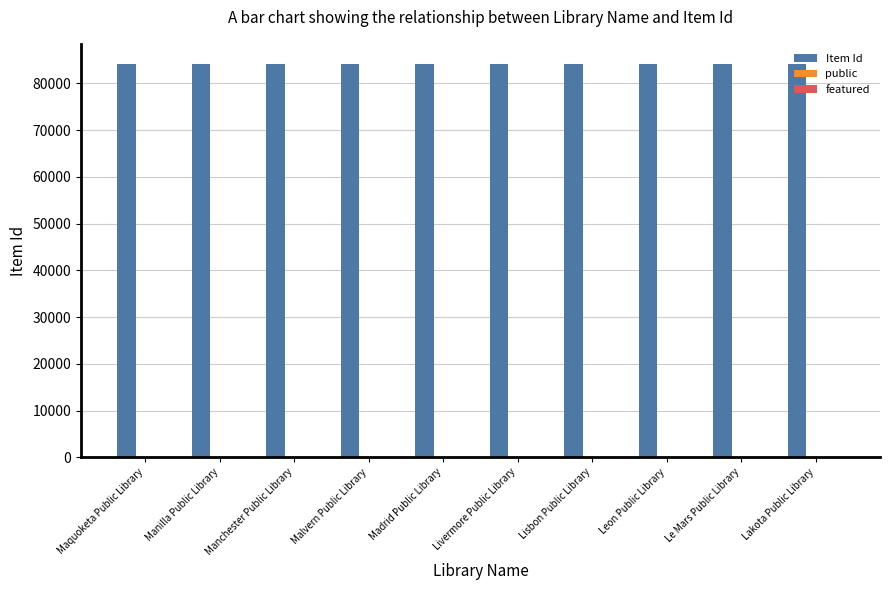

Which series has the largest total across all categories?

Item Id